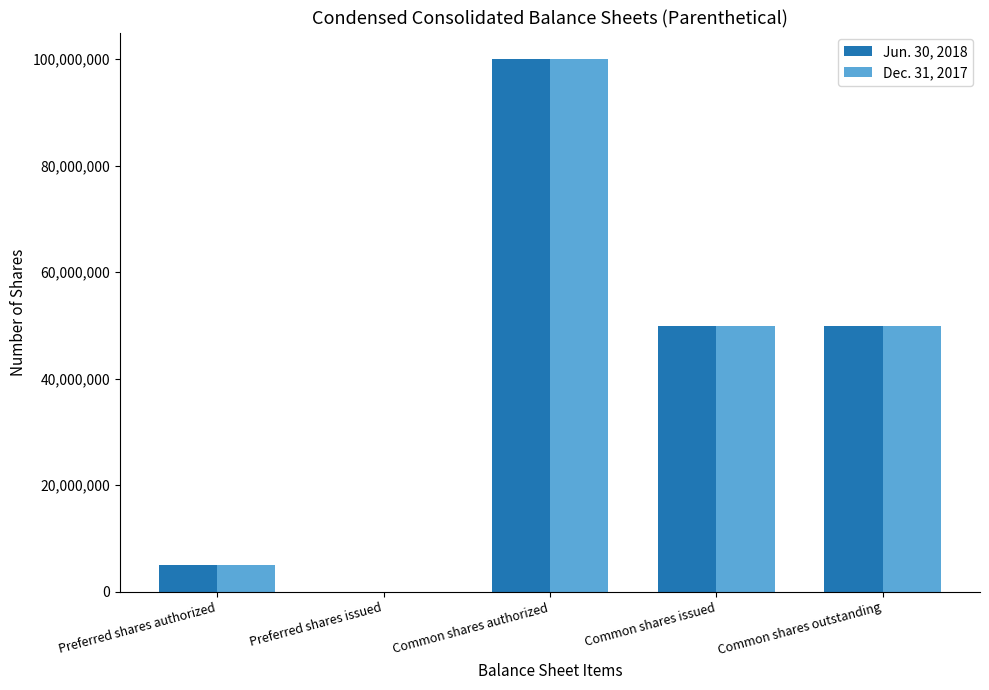

Between Common shares authorized and Common shares outstanding, which series saw the biggest shift?

Dec. 31, 2017